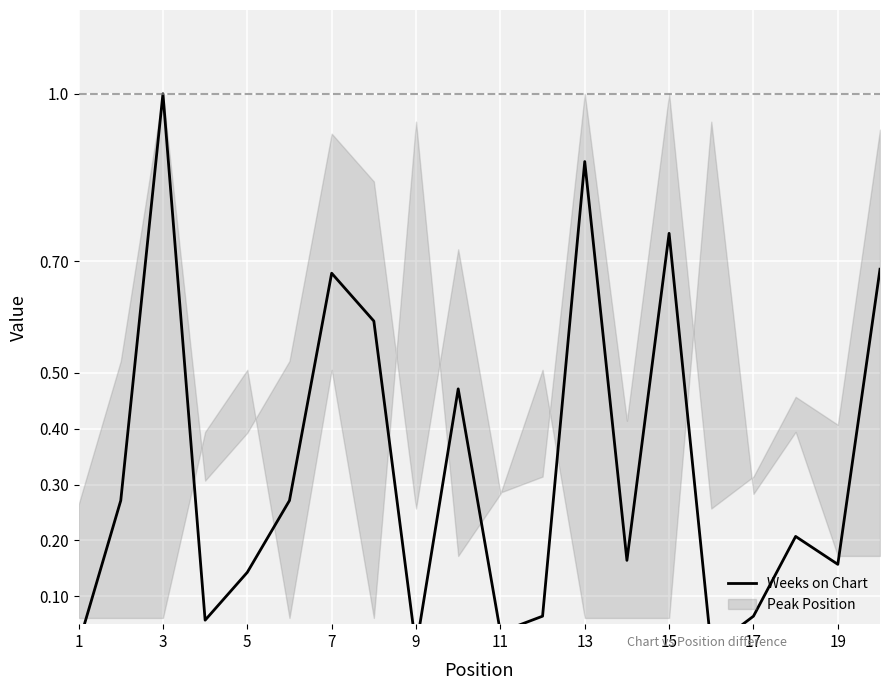

What is the value of the 2nd point from the left?

0.3